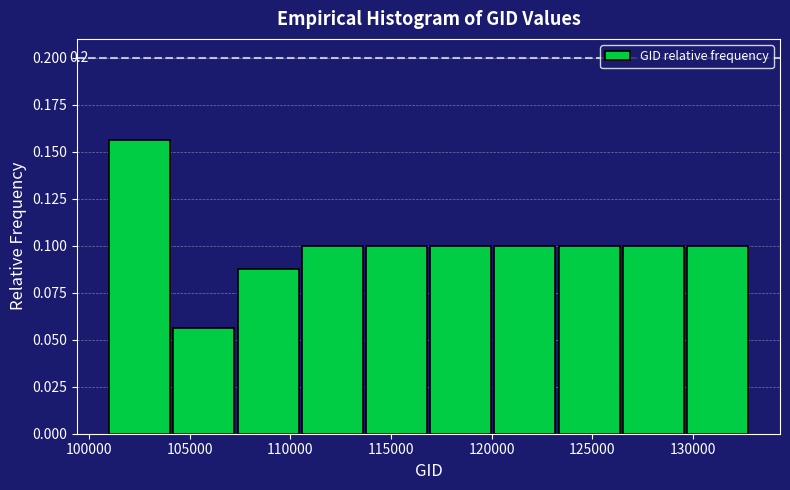

Over which range of the x-axis is the bar tallest?

101000 to 104000